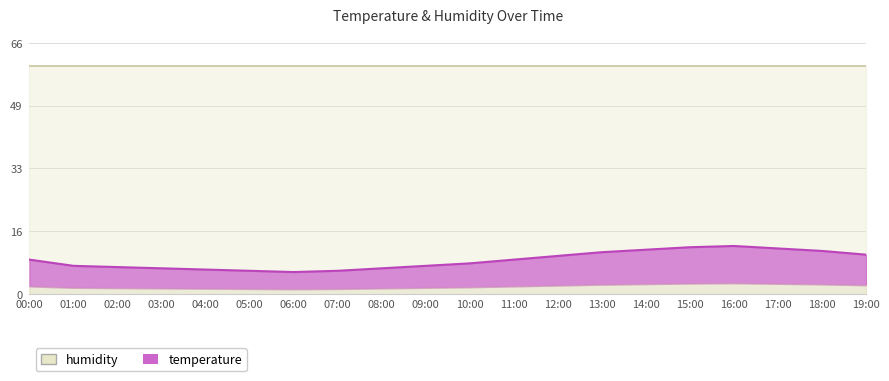

At which category does the chart reach its peak across all series?

16:00